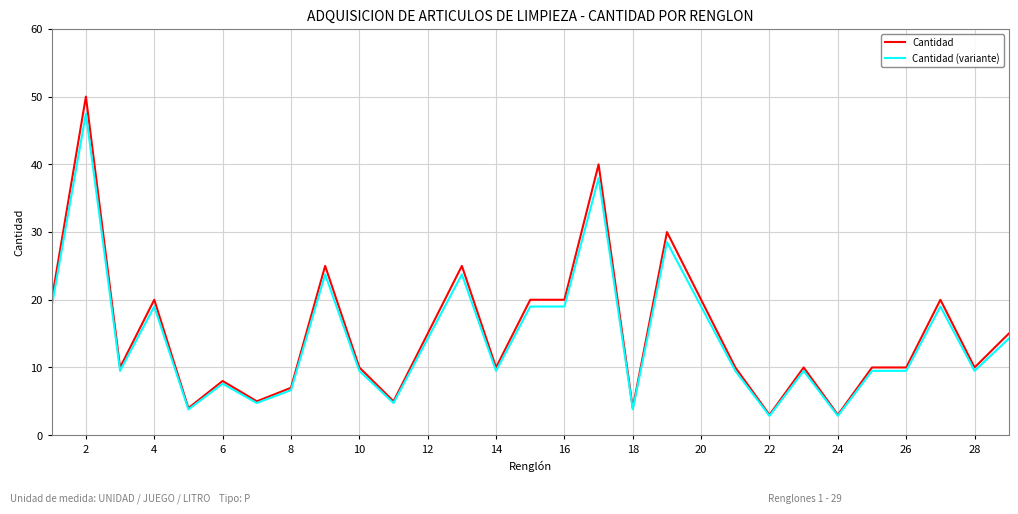

What is the lowest value of the Cantidad series?

3.0